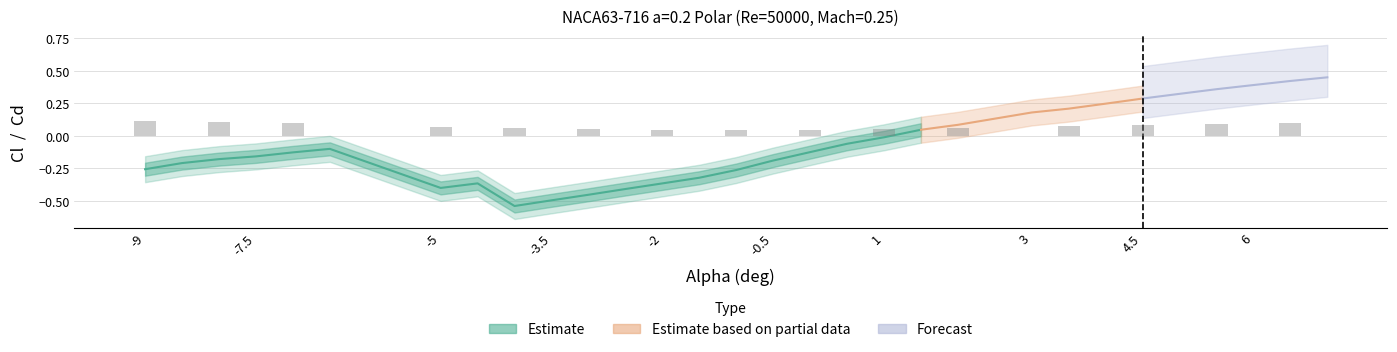

Reading left to right, transcribe all the data shown in this chart.

Cl: 0=-0.3	1=-0.2	2=-0.2	3=-0.2	4=-0.1	5=-0.1	6=-0.4	7=-0.4	8=-0.5	9=-0.5	10=-0.5	11=-0.4	12=-0.4	13=-0.3	14=-0.3	15=-0.2	16=-0.1	17=-0.1	18=-0.0	19=0.0	20=0.1	21=0.2	22=0.2	23=0.2	24=0.3	25=0.3	26=0.4	27=0.4	28=0.4	29=0.5
Cd: 0=0.1	1=0.1	2=0.1	3=0.1	4=0.1	5=0.1	6=0.1	7=0.1	8=0.1	9=0.1	10=0.1	11=0.0	12=0.0	13=0.0	14=0.0	15=0.0	16=0.0	17=0.1	18=0.1	19=0.1	20=0.1	21=0.1	22=0.1	23=0.1	24=0.1	25=0.1	26=0.1	27=0.1	28=0.1	29=0.1
Cl_upper: 0=-0.2	1=-0.1	2=-0.1	3=-0.1	4=-0.0	5=0.0	6=-0.3	7=-0.3	8=-0.4	9=-0.4	10=-0.4	11=-0.3	12=-0.3	13=-0.2	14=-0.2	15=-0.1	16=-0.0	17=0.0	18=0.1	19=0.1	20=0.2	21=0.3	22=0.3	23=0.3	24=0.4	25=0.4	26=0.5	27=0.5	28=0.5	29=0.6
Cl_lower: 0=-0.4	1=-0.3	2=-0.3	3=-0.3	4=-0.2	5=-0.2	6=-0.5	7=-0.5	8=-0.6	9=-0.6	10=-0.6	11=-0.5	12=-0.5	13=-0.4	14=-0.4	15=-0.3	16=-0.2	17=-0.2	18=-0.1	19=-0.1	20=-0.0	21=0.1	22=0.1	23=0.1	24=0.2	25=0.2	26=0.3	27=0.3	28=0.3	29=0.4